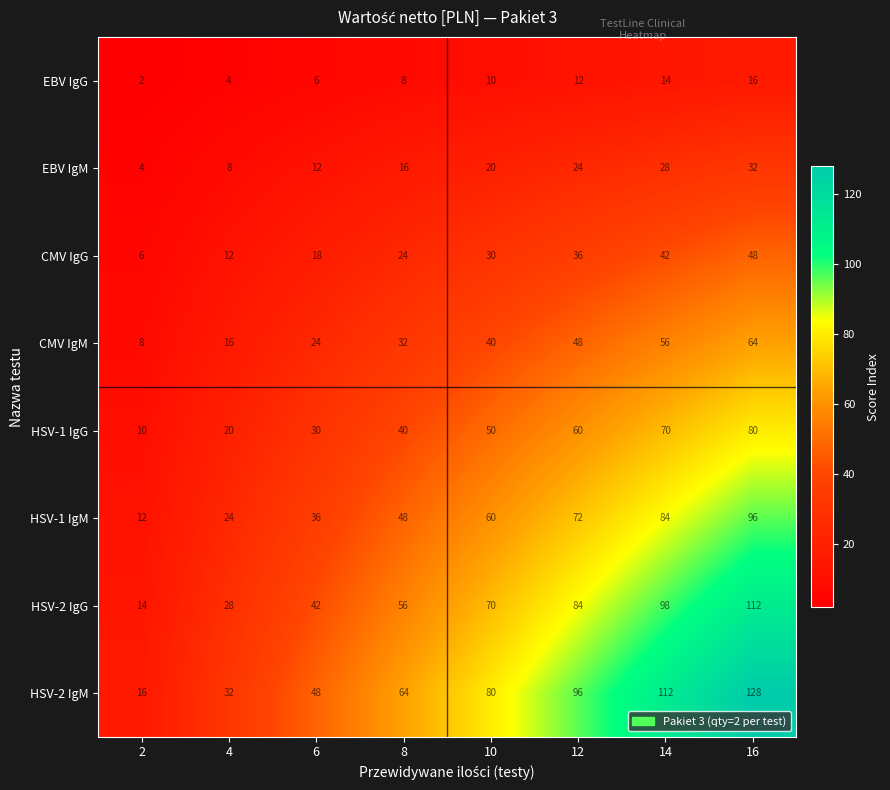

Rank the series at 6 from highest to lowest value.

HSV-2 IgM, HSV-2 IgG, HSV-1 IgM, HSV-1 IgG, CMV IgM, CMV IgG, EBV IgM, EBV IgG